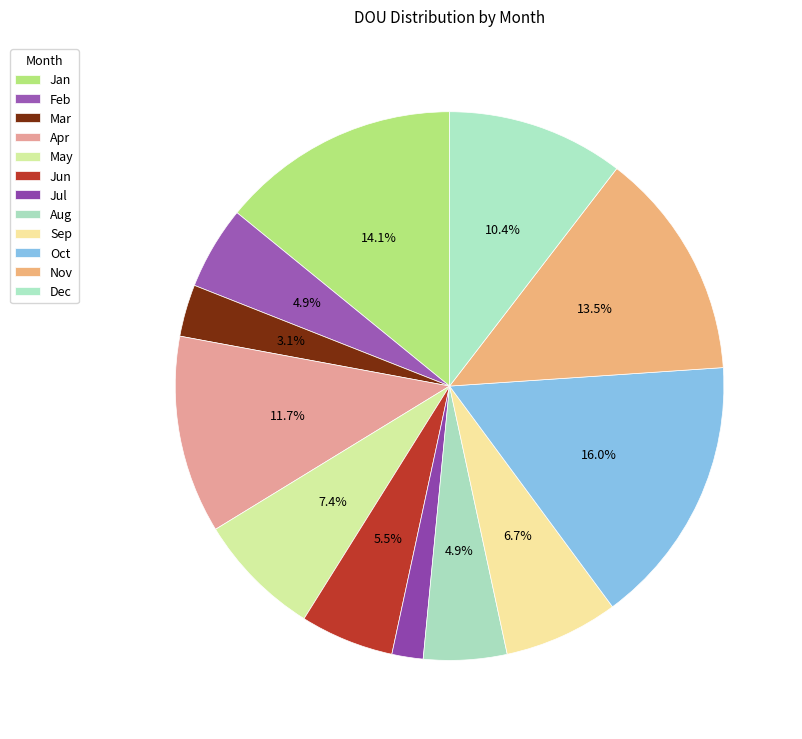

What is the change in value from Feb to Sep?

+3